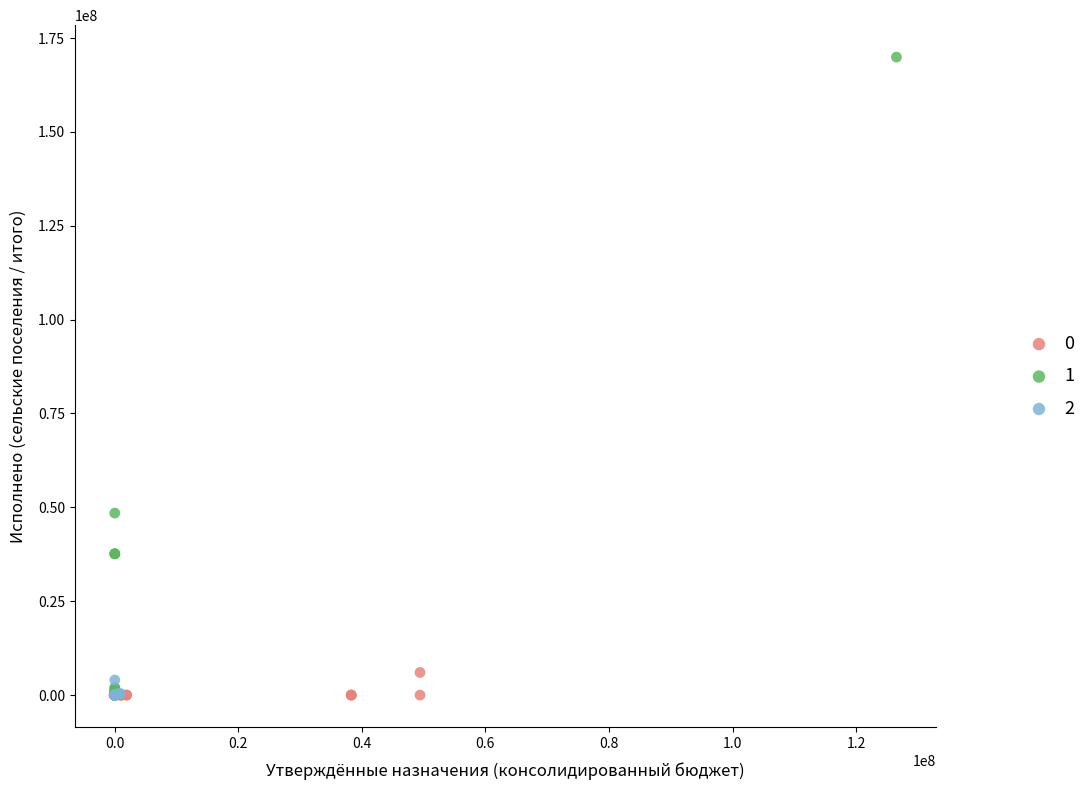

Which series has the largest Y range (max minus min)?

1